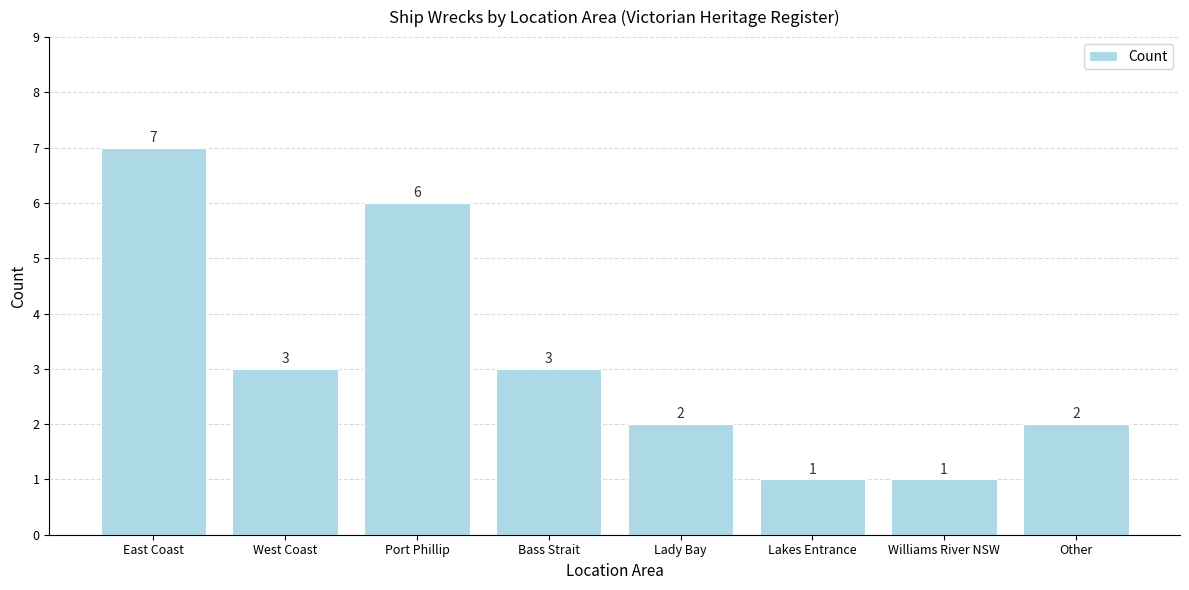

What is the change in value from East Coast to Lady Bay?

-5